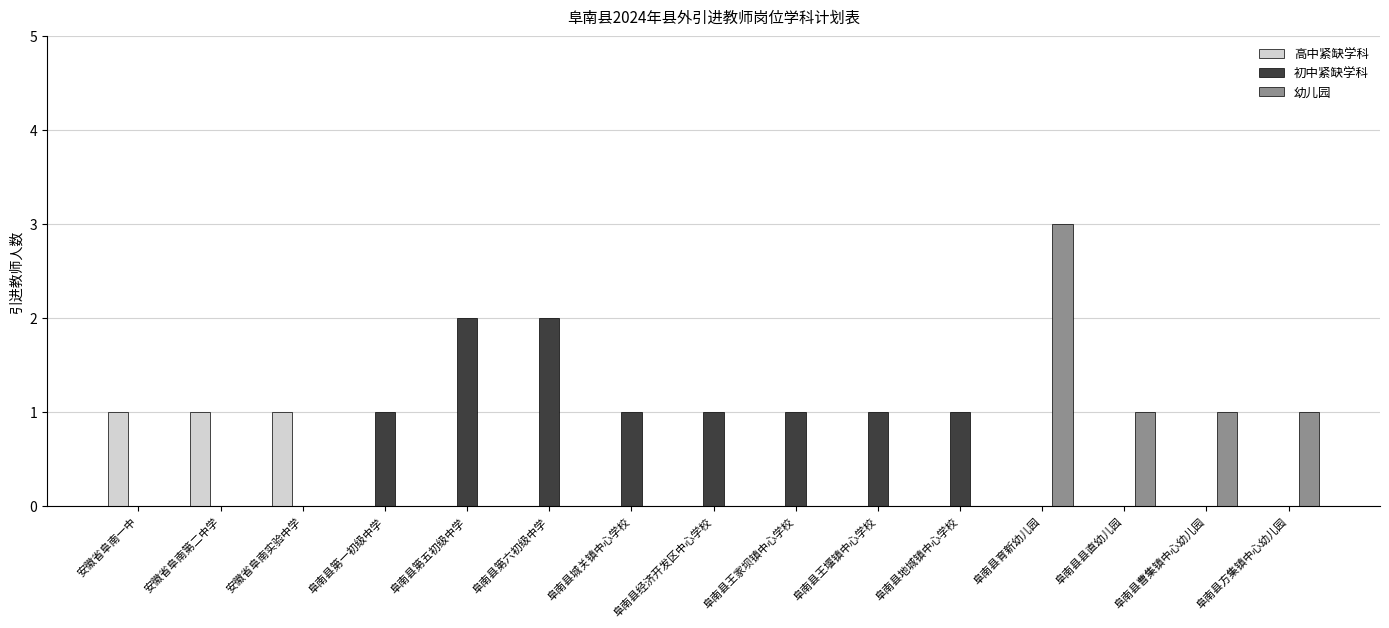

Is it true that 高中紧缺学科 equals 0 at 阜南县县直幼儿园?

True